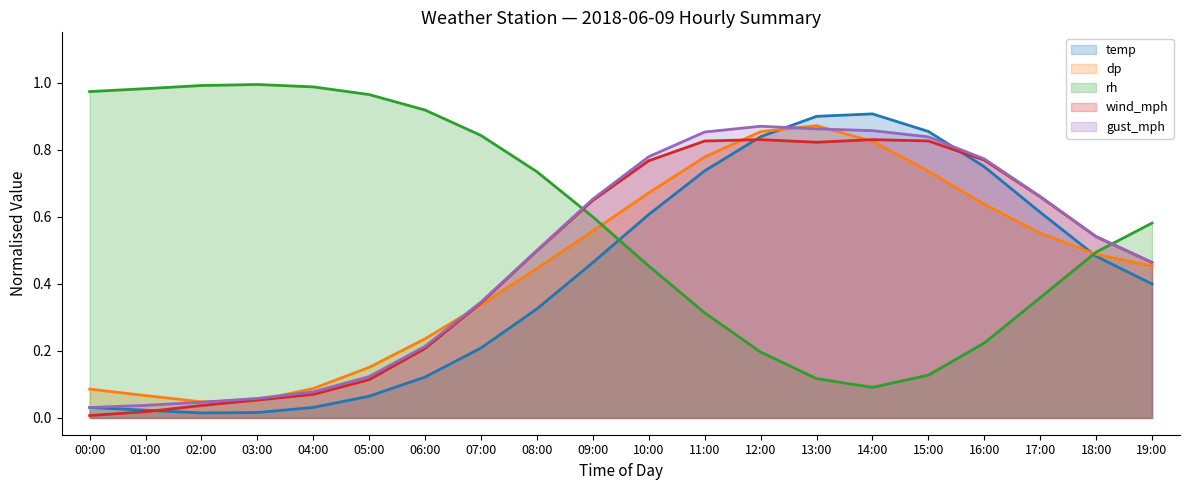

The rh series shows 0.4 at 17:00. True or false?

True